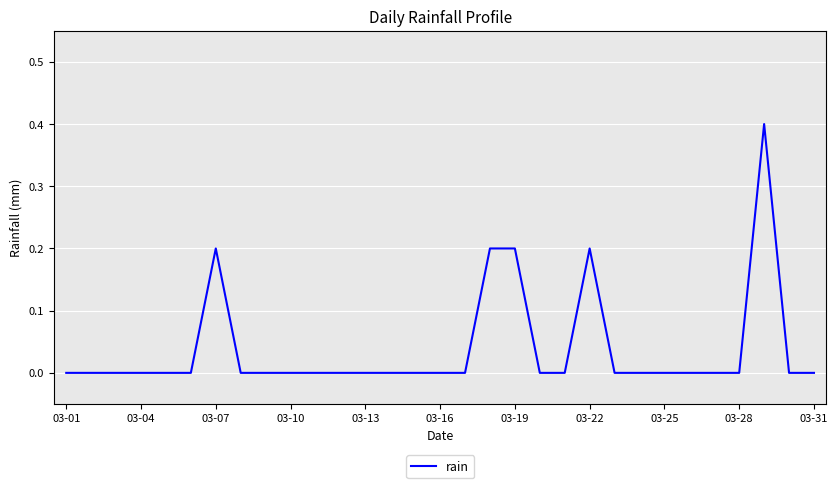

Reading right to left, transcribe all the data shown in this chart.

0.0	0.0	0.4	0.0	0.0	0.0	0.0	0.0	0.0	0.2	0.0	0.0	0.2	0.2	0.0	0.0	0.0	0.0	0.0	0.0	0.0	0.0	0.0	0.0	0.2	0.0	0.0	0.0	0.0	0.0	0.0